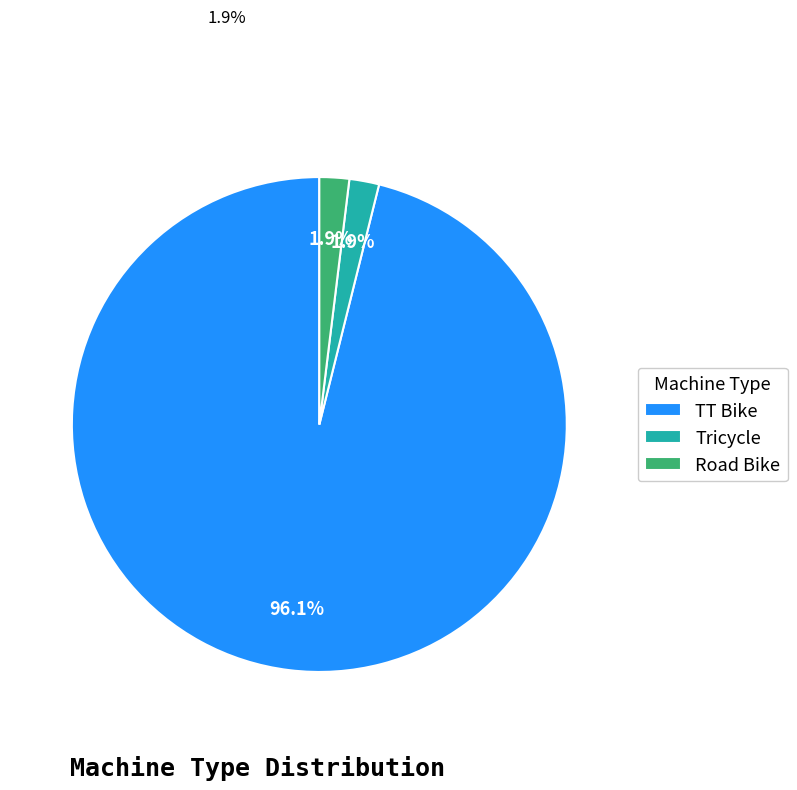

To the nearest percent, what portion does TT Bike represent?

96%